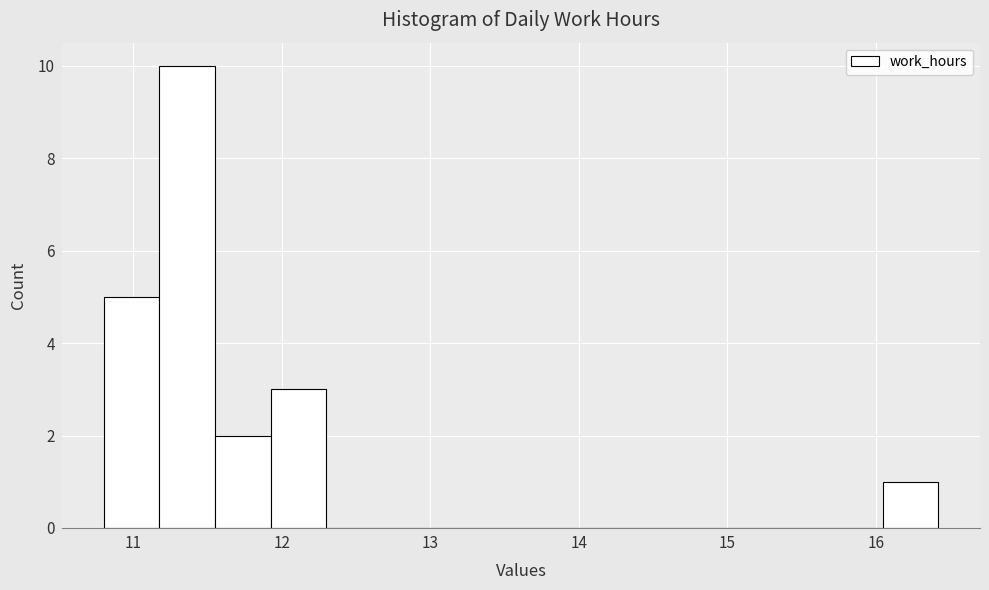

Read against the x-axis, roughly where is the centre of the tallest bar?

11.4